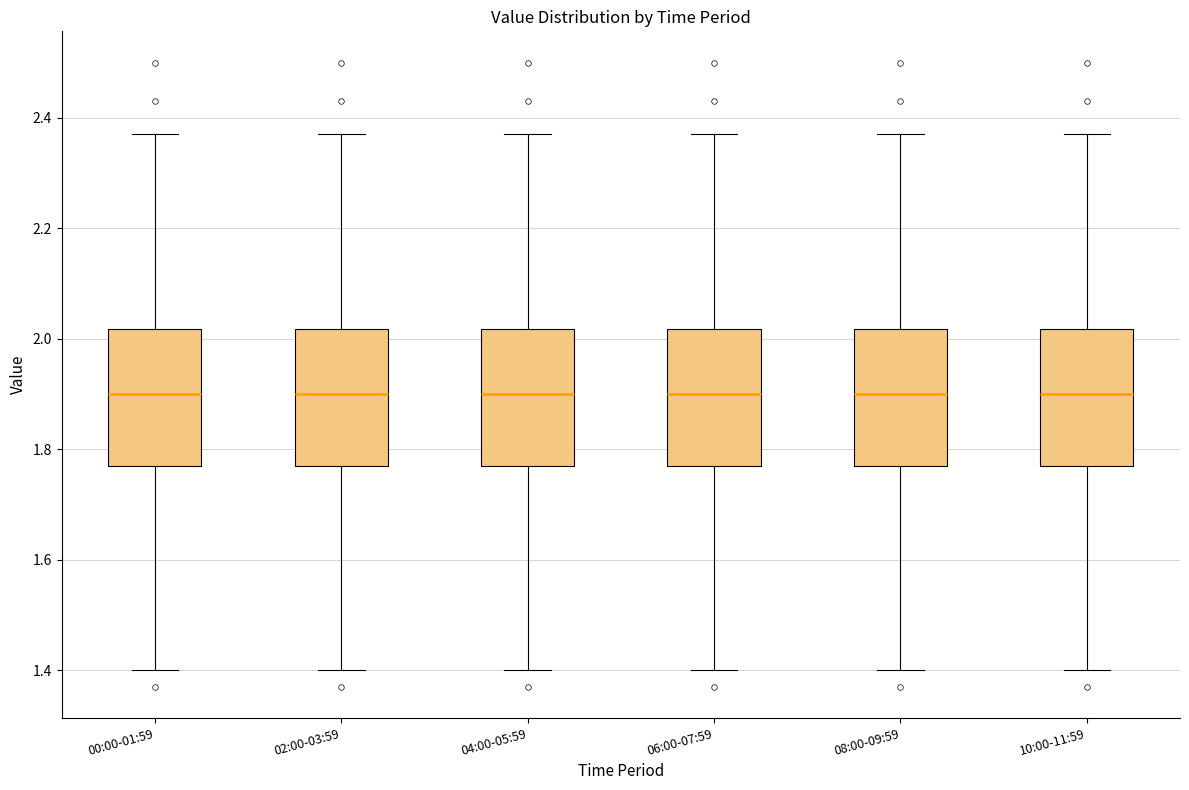

Reading left to right, transcribe this box plot: for each box, give where its median line is, the range the box spans, and where its two whiskers end, as read against the y-axis. The values are not printed on the chart, so give them approximately, as read against the axis.

00:00-01:59: median 1.90, box 1.78 to 2.02, whiskers 1.40 to 2.38
02:00-03:59: median 1.90, box 1.78 to 2.02, whiskers 1.40 to 2.38
04:00-05:59: median 1.90, box 1.78 to 2.02, whiskers 1.40 to 2.38
06:00-07:59: median 1.90, box 1.78 to 2.02, whiskers 1.40 to 2.38
08:00-09:59: median 1.90, box 1.78 to 2.02, whiskers 1.40 to 2.38
10:00-11:59: median 1.90, box 1.78 to 2.02, whiskers 1.40 to 2.38